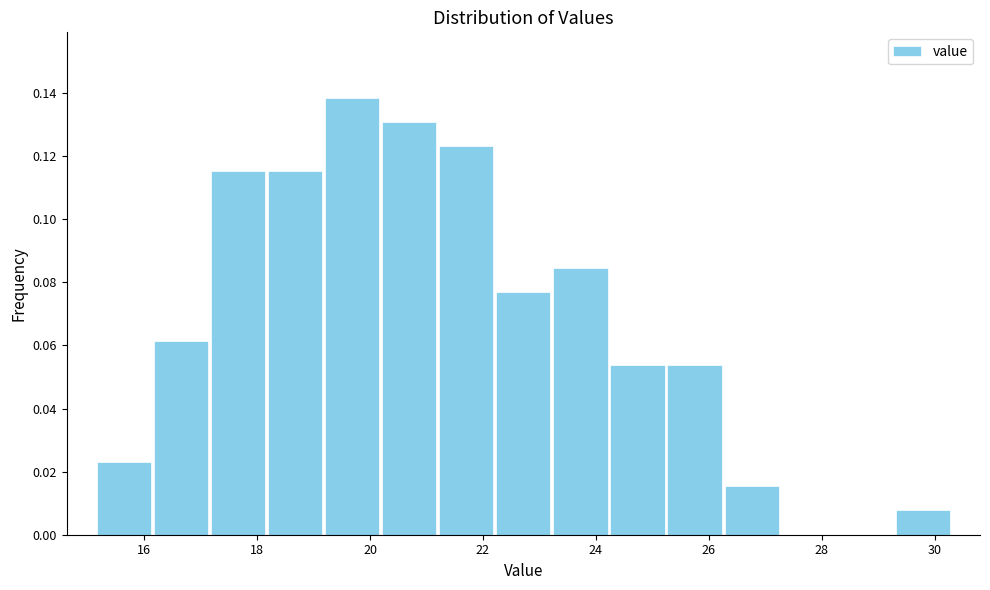

Reading left to right, list every bar in this chart as the range it spans on the x-axis followed by its height. Neither the bar edges nor the heights are printed on the chart, so give them approximately, as read against the axes.

15.2 to 16.2: 0.024
16.2 to 17.2: 0.062
17.2 to 18.2: 0.116
18.2 to 19.2: 0.116
19.2 to 20.2: 0.138
20.2 to 21.2: 0.130
21.2 to 22.2: 0.124
22.2 to 23.2: 0.076
23.2 to 24.2: 0.084
24.2 to 25.2: 0.054
25.2 to 26.2: 0.054
26.2 to 27.2: 0.016
27.2 to 28.2: 0
28.2 to 29.2: 0
29.2 to 30.4: 0.008